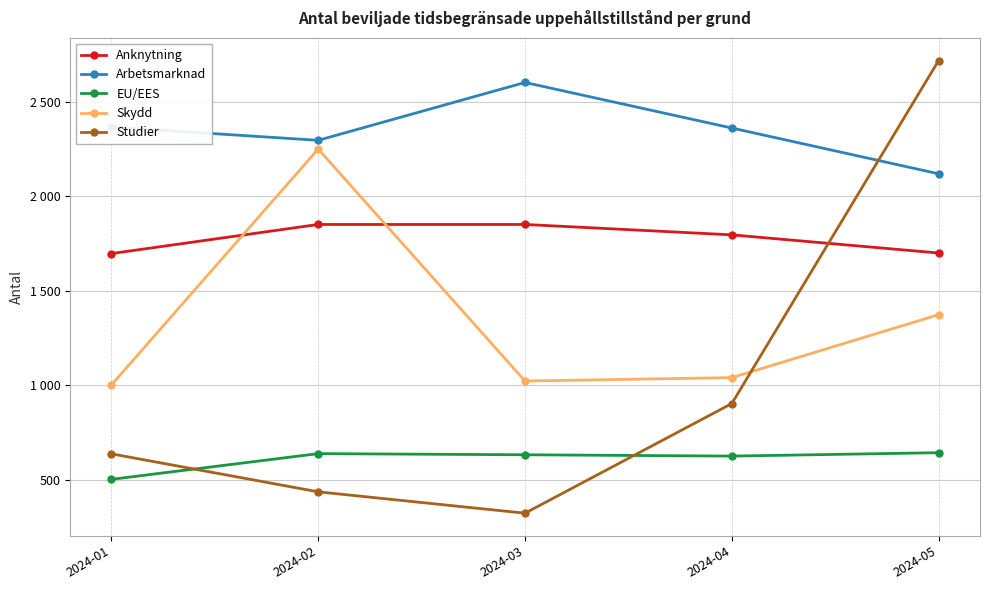

Is this an area chart (filled region under the line)?

No